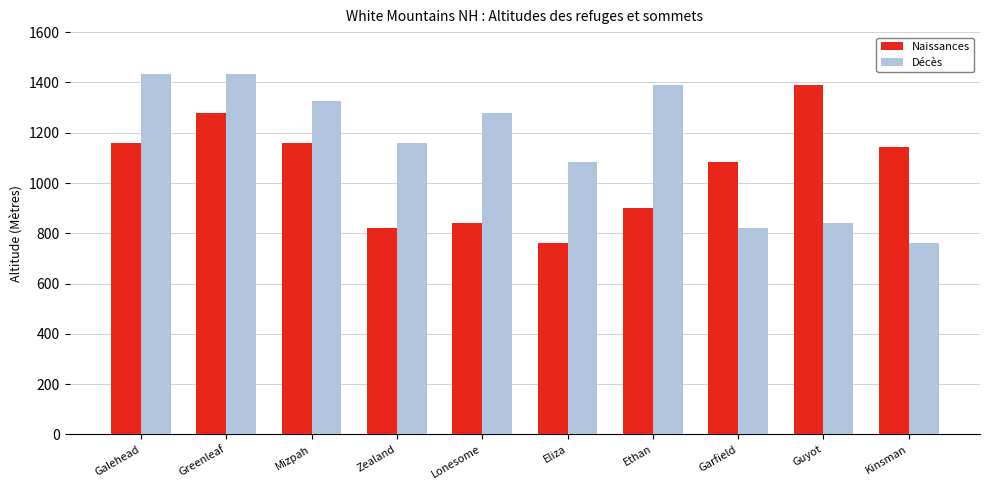

What is the sum of all Décès values?

11531